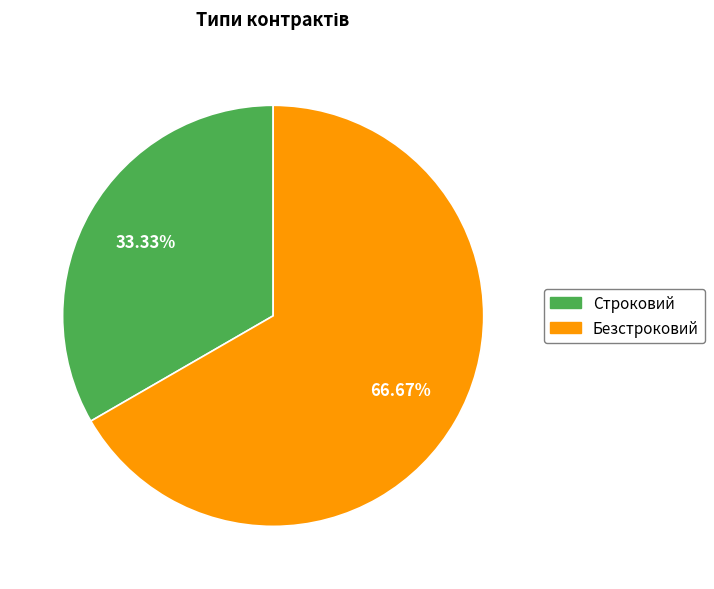

Which category has the biggest portion of the pie?

Безстроковий